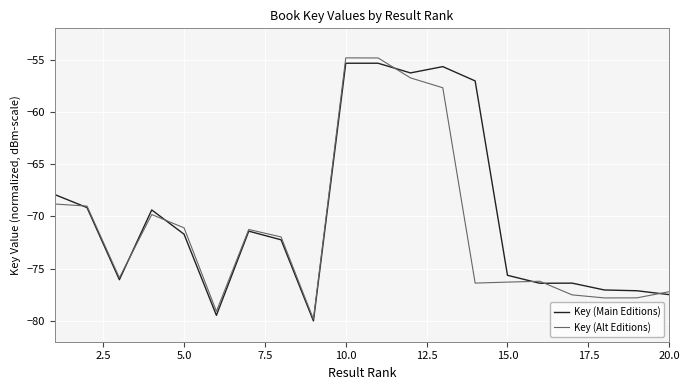

In Key (Main Editions), how many points are lower than both neighbors (excluding endpoints)?

5